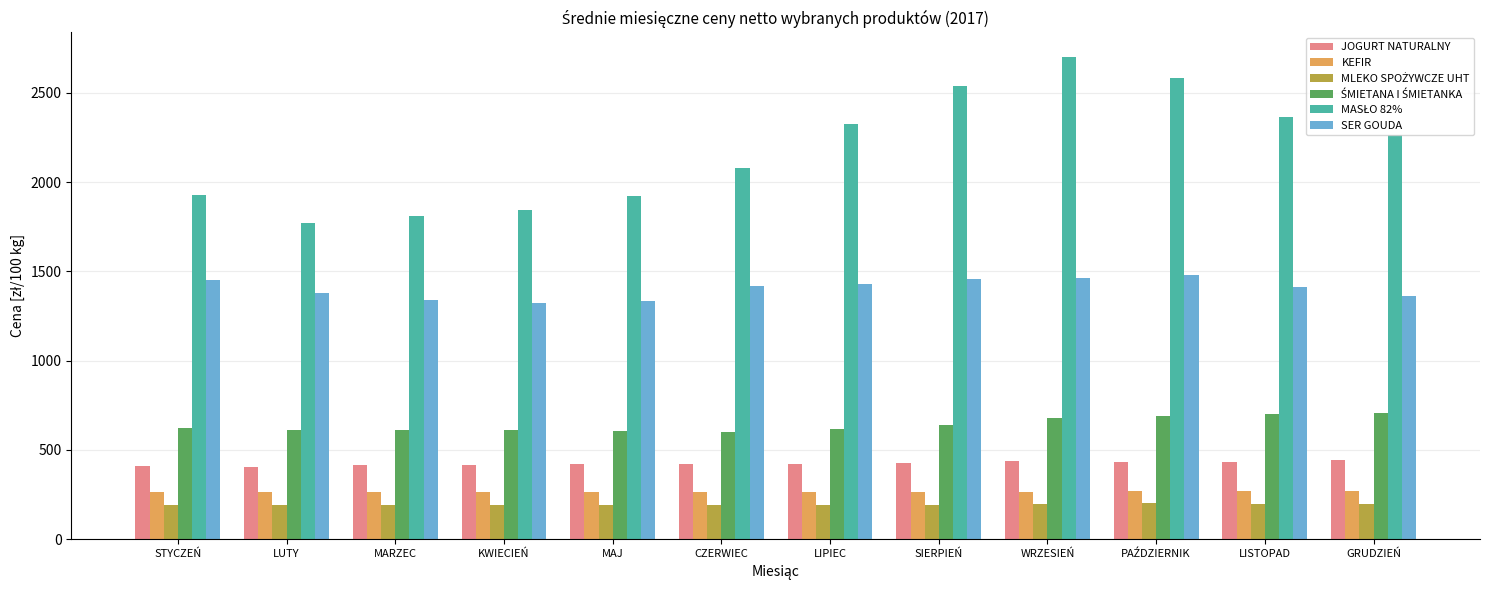

Is the value of KEFIR at GRUDZIEŃ greater than the value of SER GOUDA at LIPIEC?

No